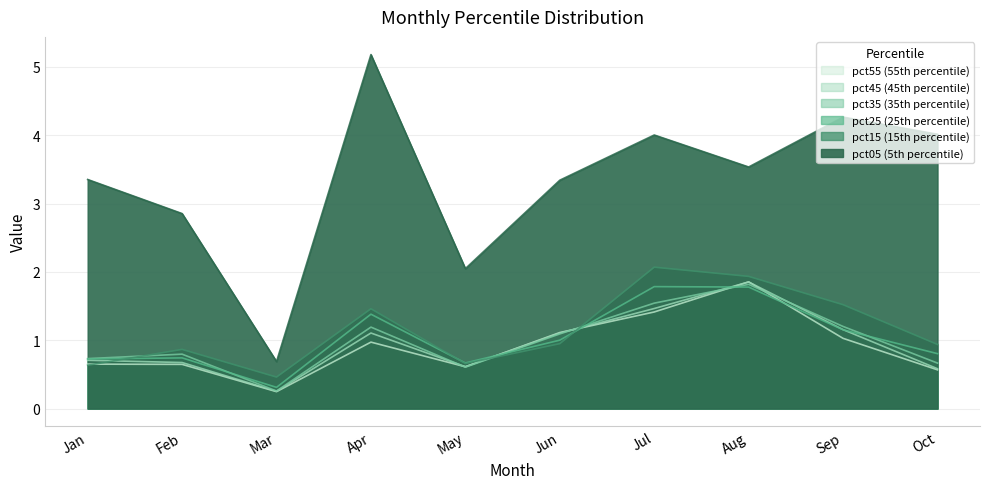

At which category does pct45 reach its first local peak?

Apr